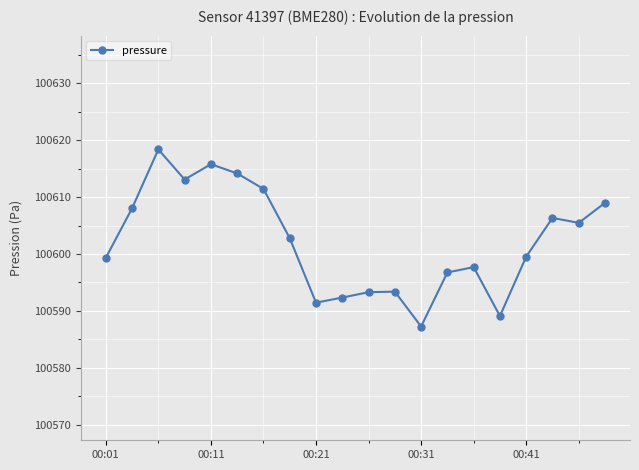

How many interior local peaks (higher than both neighbors) does the data have?

5